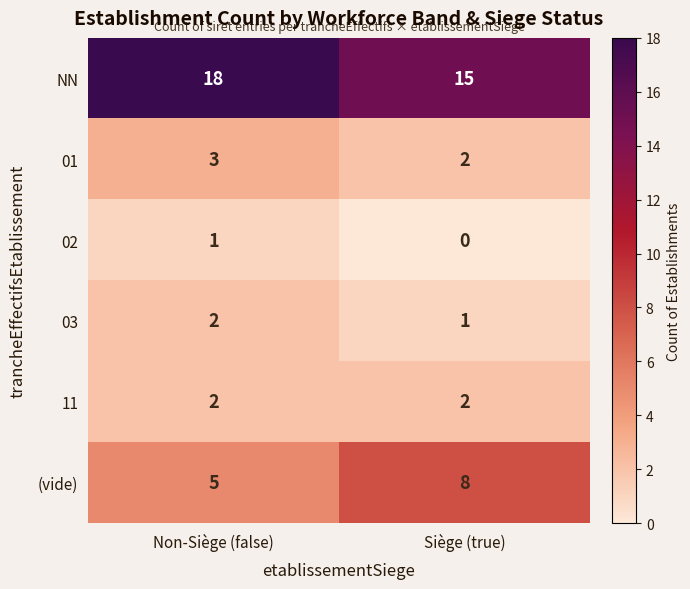

Which category has the lowest value across all series?

Siège (true)